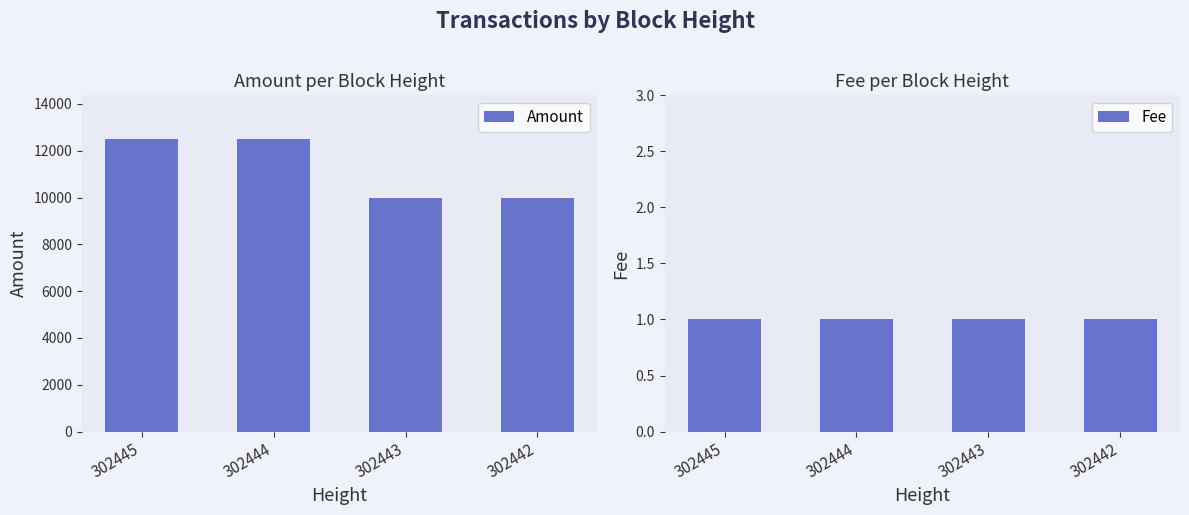

Which series has the widest spread of values?

Amount